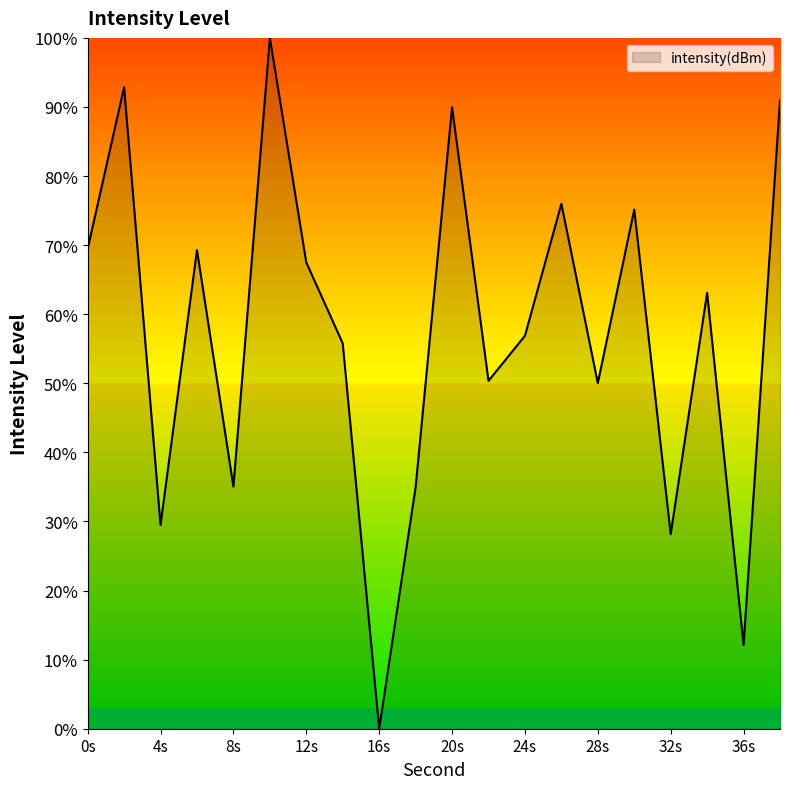

What is the difference between the maximum and minimum values?

100.0